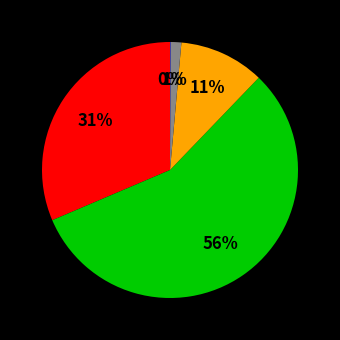

To the nearest percent, what is the average slice percentage?

20%